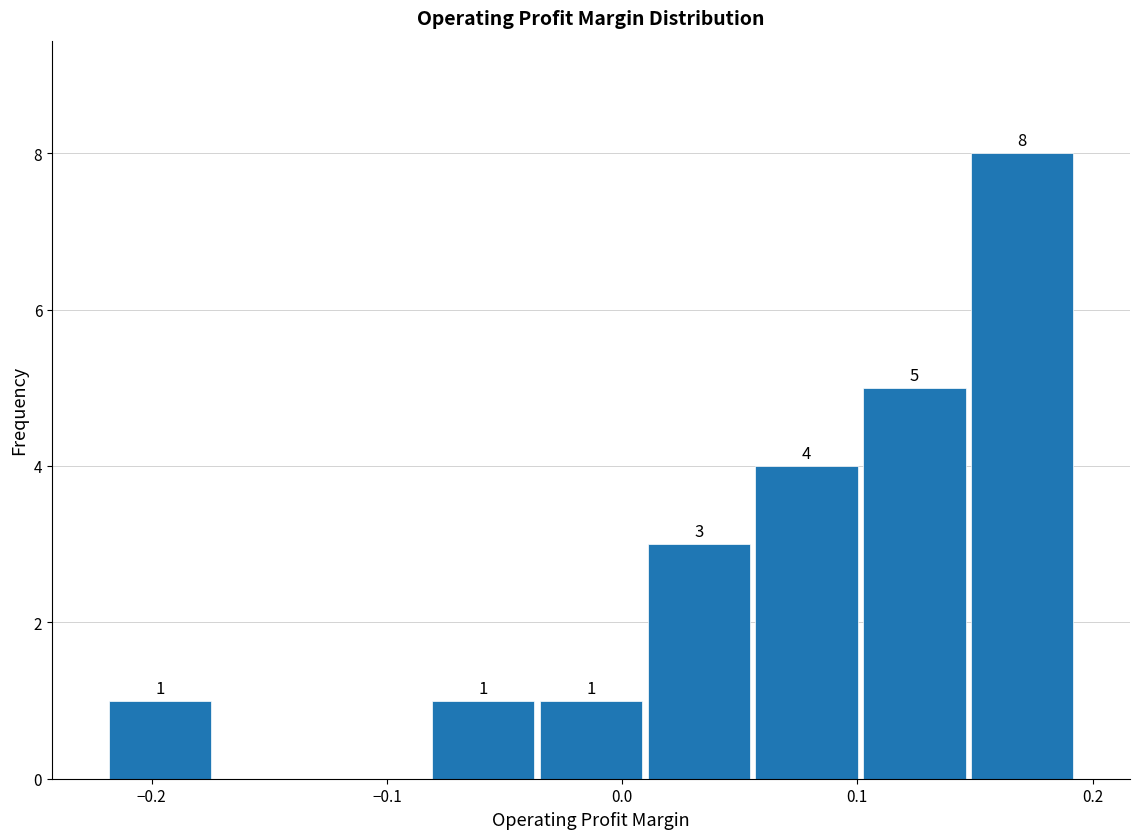

Over which range of the x-axis is the bar tallest?

0.15 to 0.19